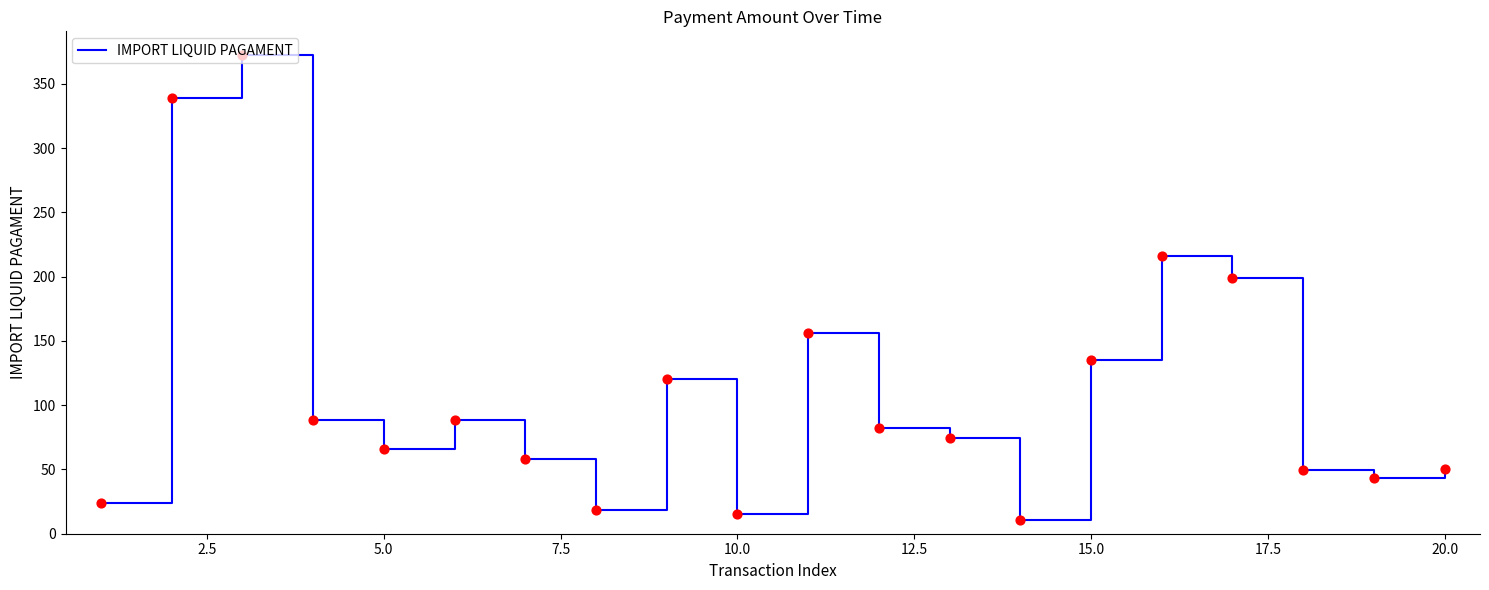

What is the maximum value shown in the chart?

372.7